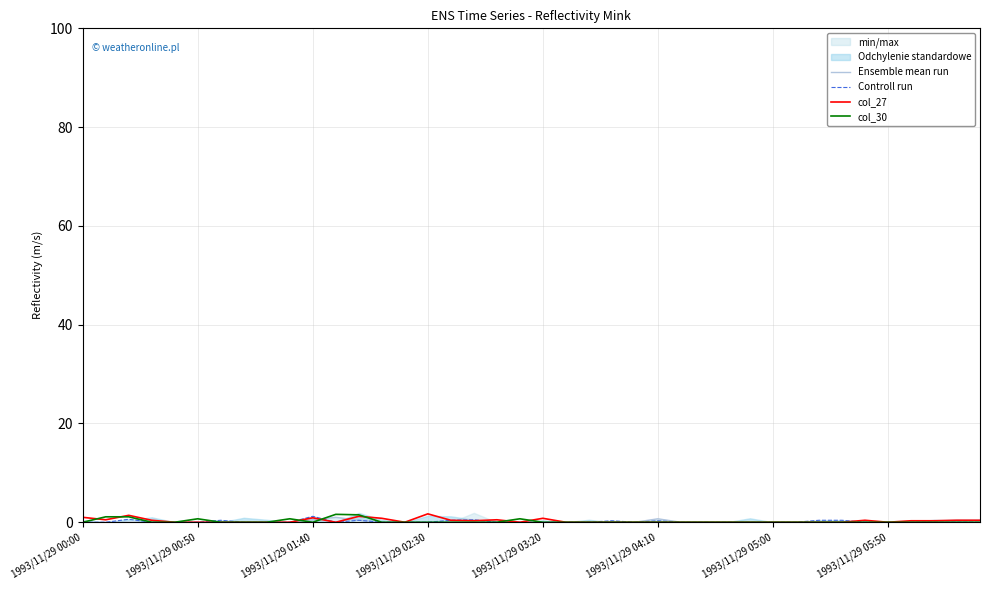

What is the maximum value shown in the chart?

1.7